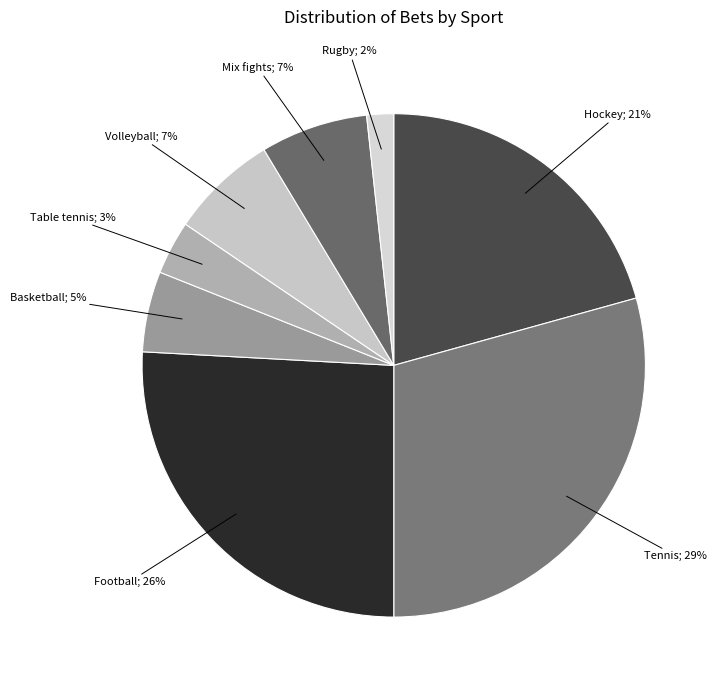

How many slices are in this pie chart?

8